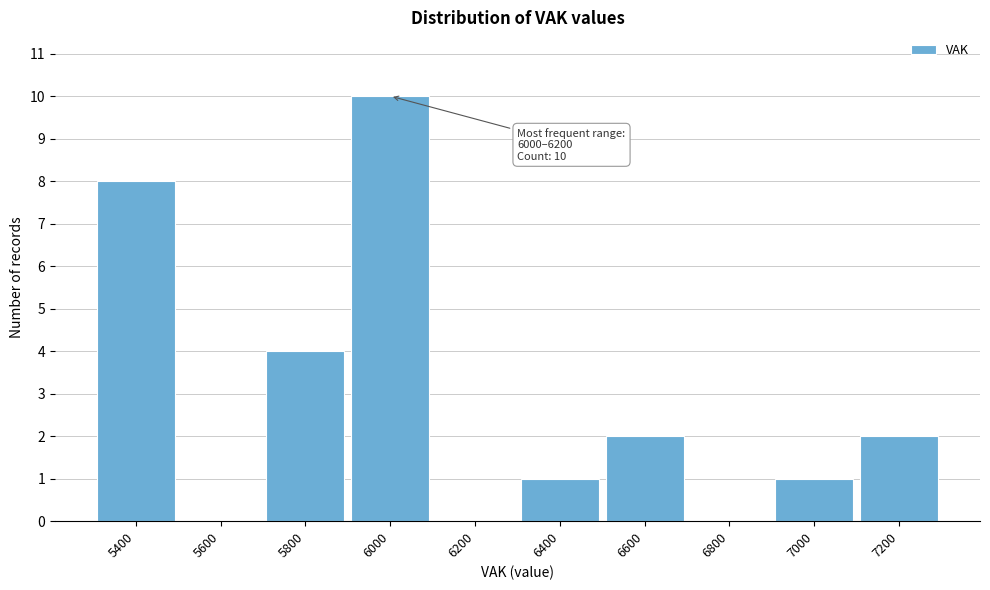

What is the change in value from 5600 to 6400?

+1